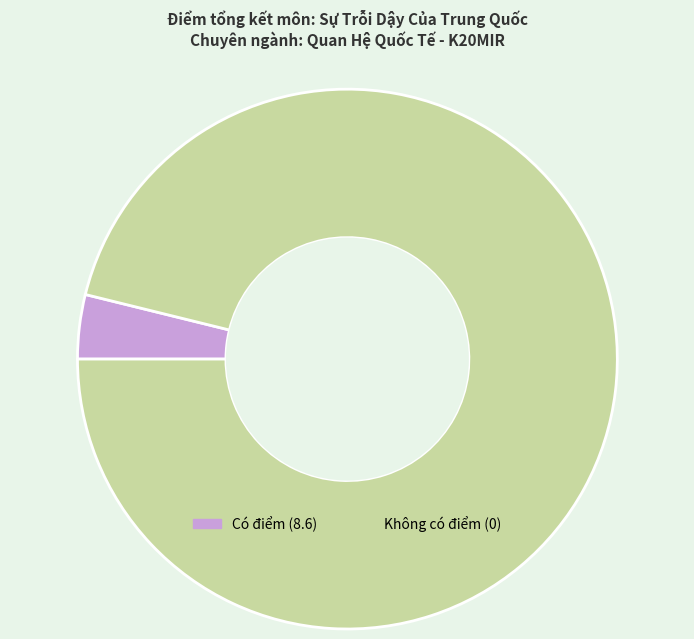

Rank the categories by value from lowest to highest.

Có điểm (8.6), Không có điểm (0)